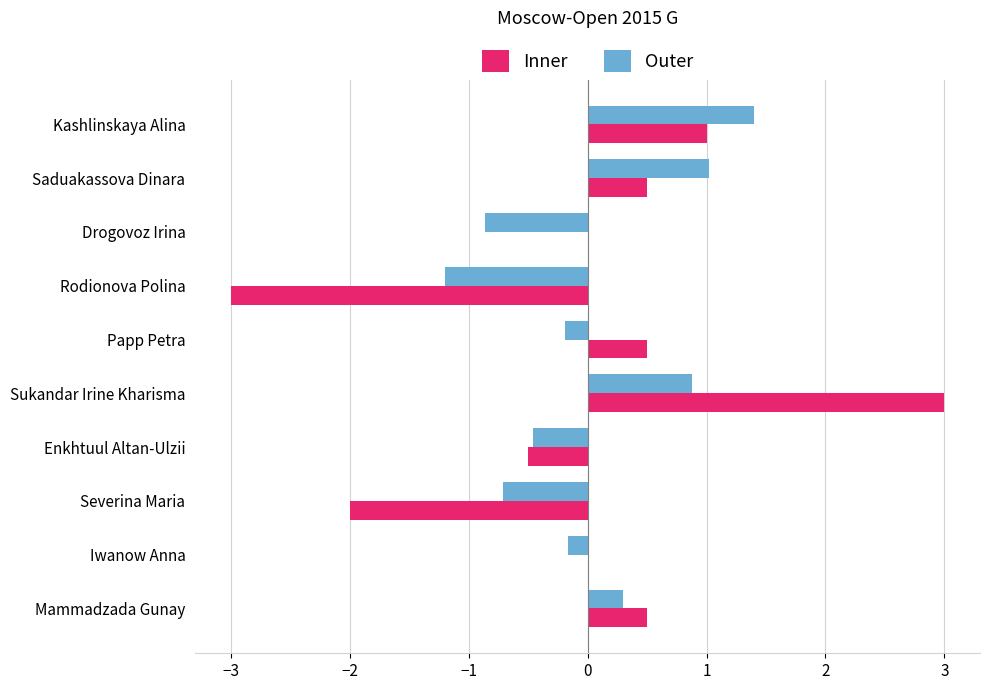

Which series changed the most between Enkhtuul Altan-Ulzii and Papp Petra?

Inner